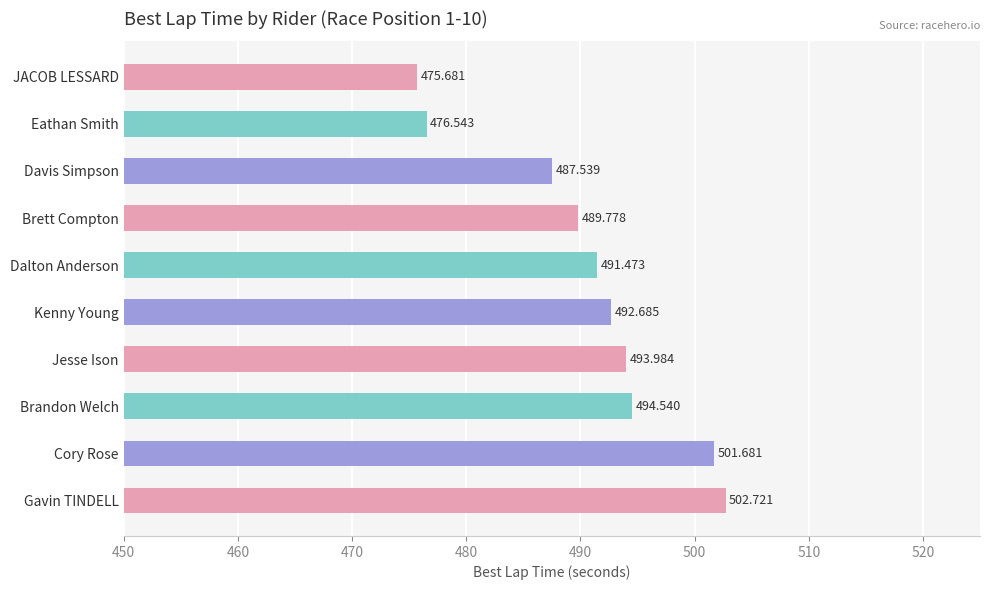

At which label is the value closest to 489?

Brett Compton